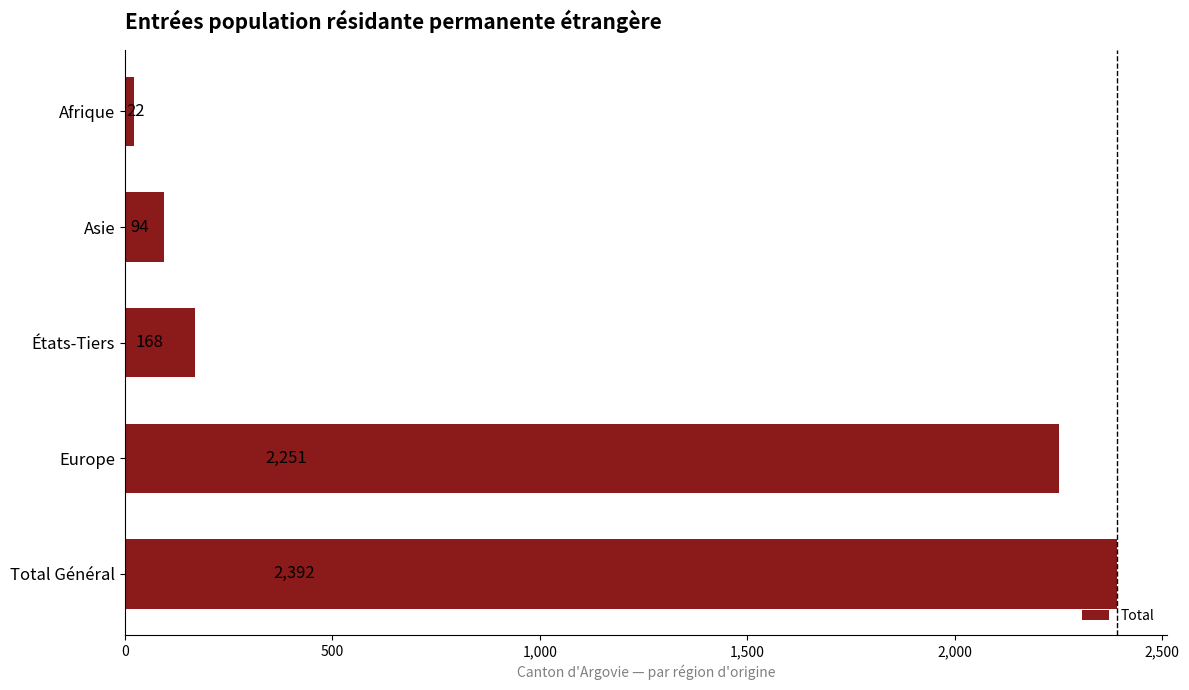

Rank the categories by value from lowest to highest.

Afrique, Asie, États-Tiers, Europe, Total Général